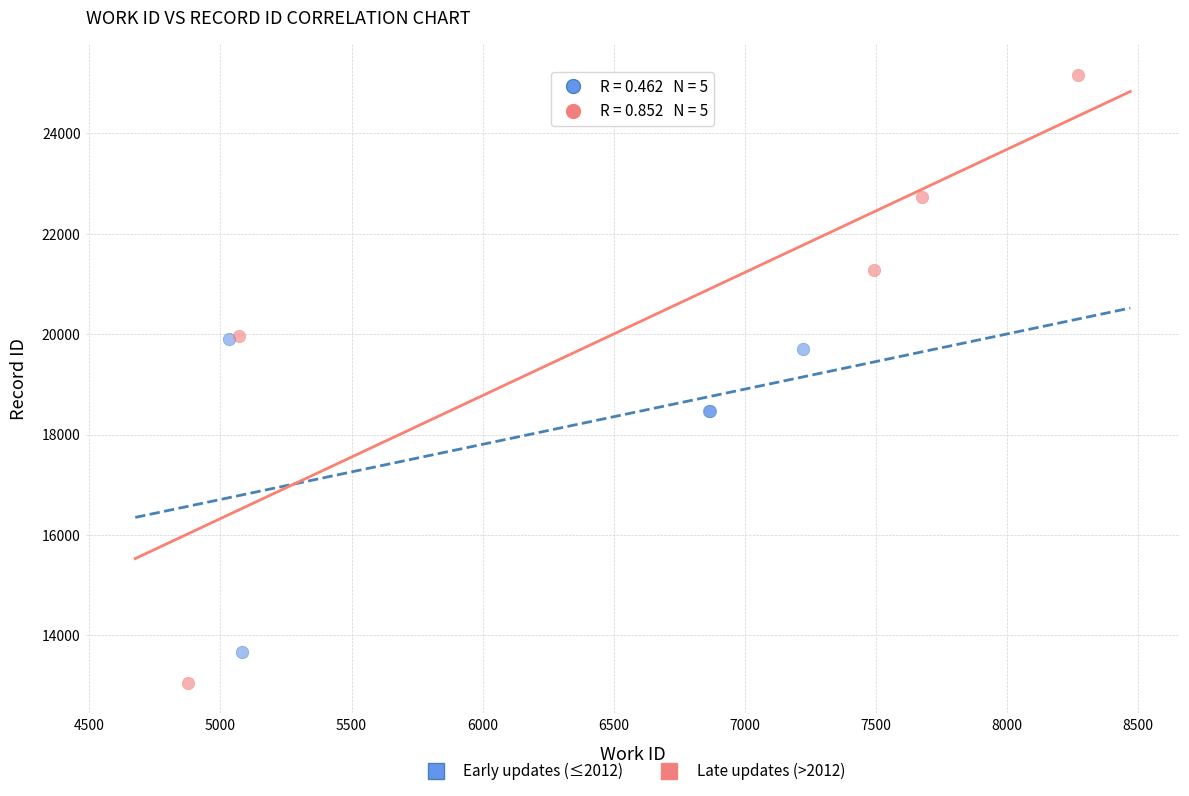

Which series contains the highest Y value?

Late updates (>2012)